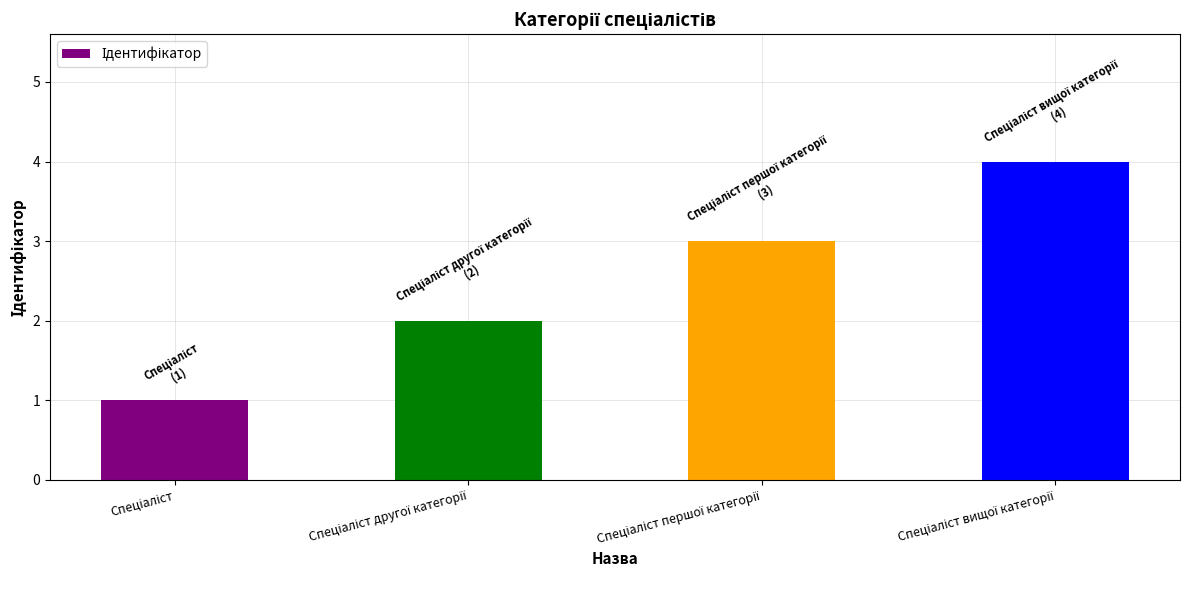

What is the difference between the maximum and minimum values?

3